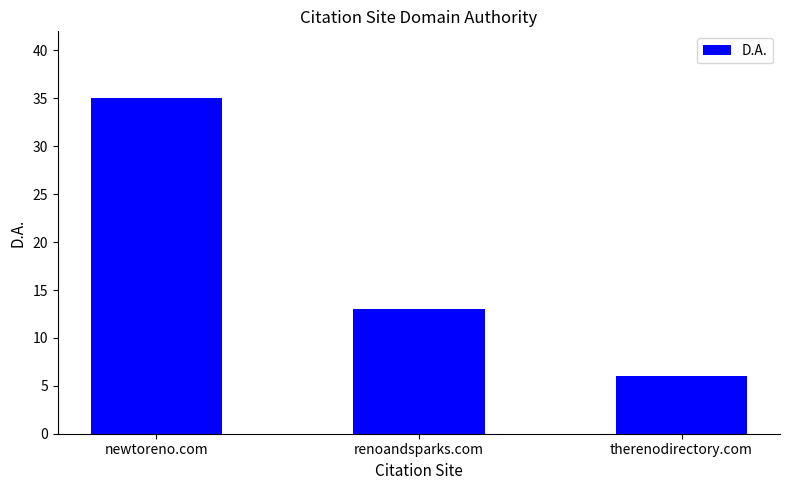

Rank the categories by value from highest to lowest.

newtoreno.com, renoandsparks.com, therenodirectory.com